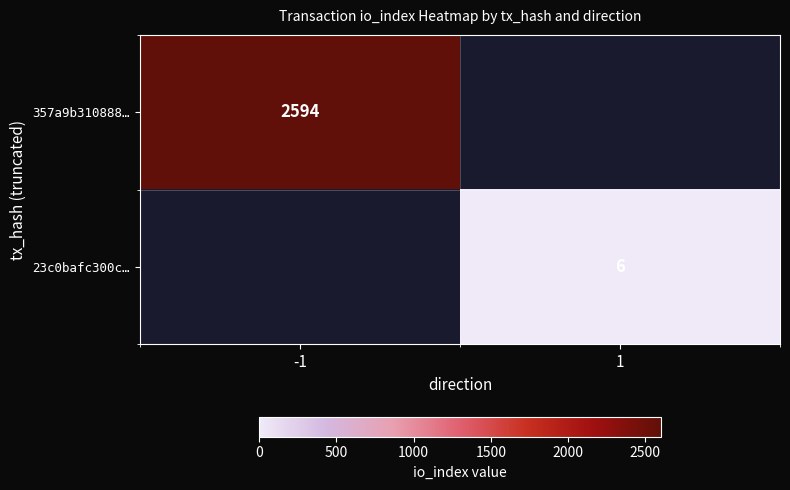

Is the value of 23c0bafc300c… at 1 greater than the value of 357a9b310888… at -1?

No